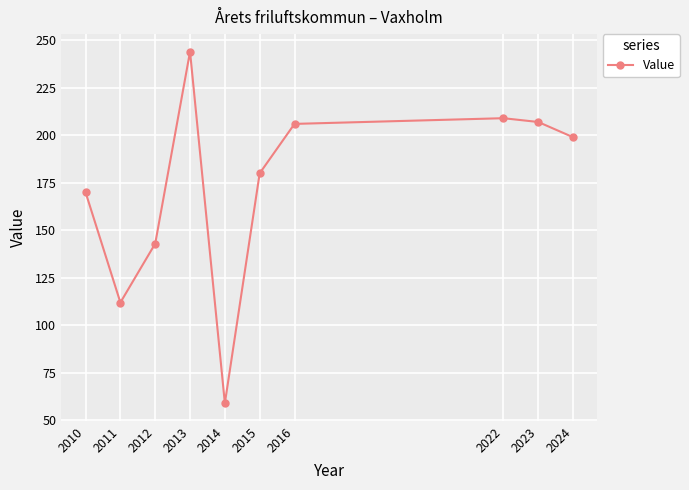

At which label does the data first exceed 199?

2013